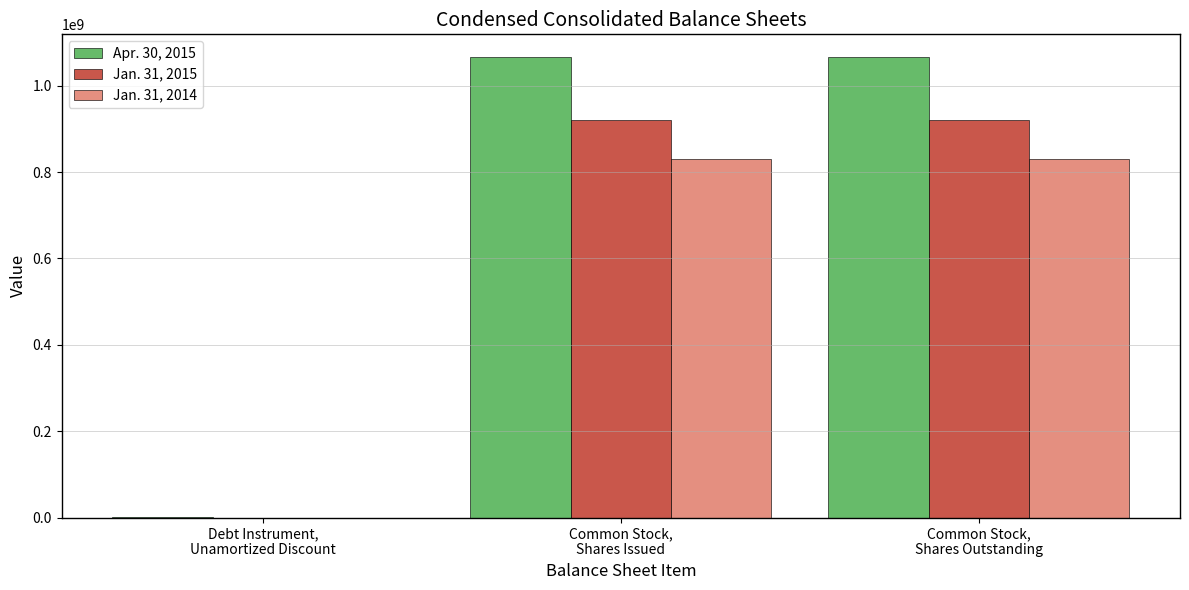

Which series has the largest total across all categories?

Apr. 30, 2015